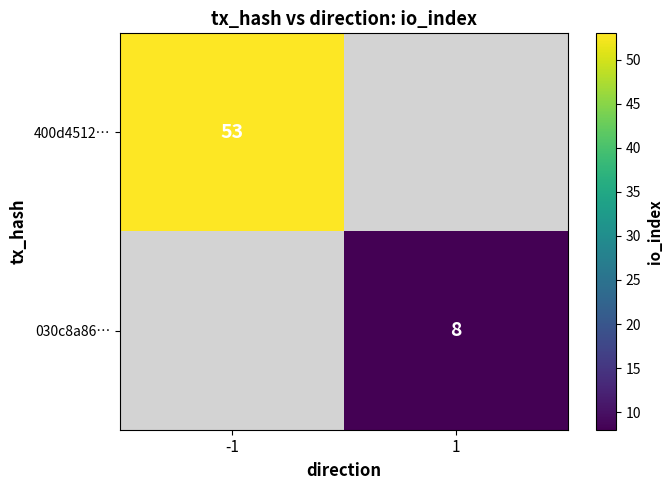

The value of 030c8a86… at 1 is 3. True or false?

False